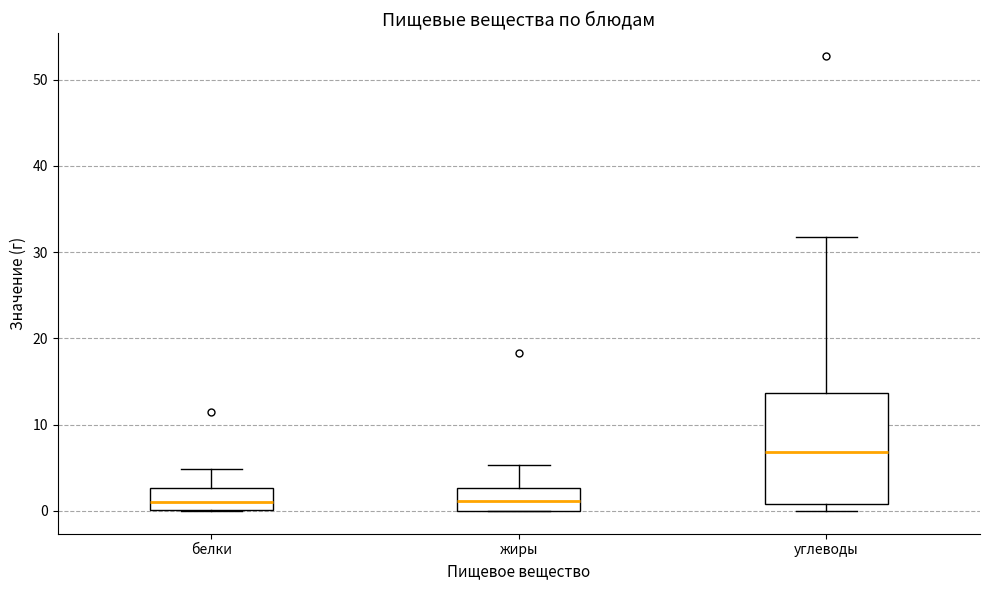

Comparing the boxes themselves (not the whiskers), which one is the tallest?

углеводы